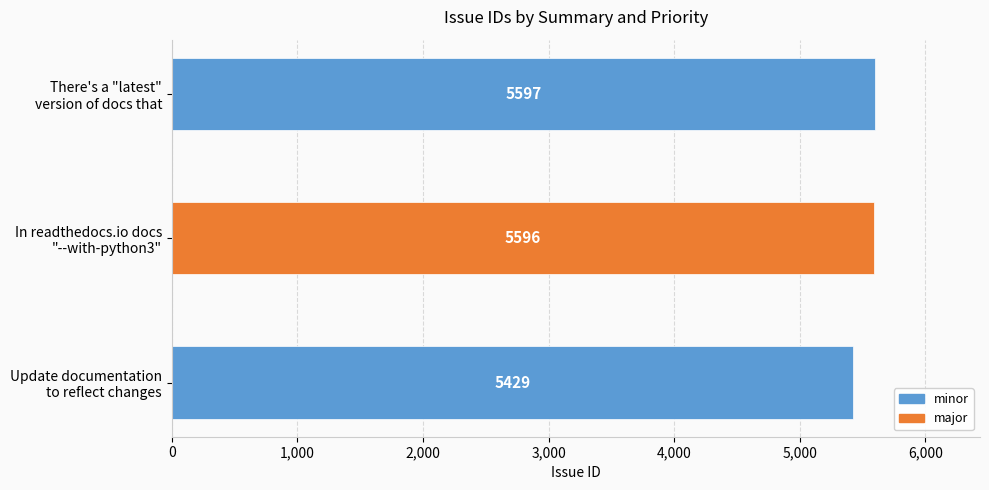

What is the change in value from Update documentation to reflect changes to In readthedocs.io docs "--with-python3"?

+167